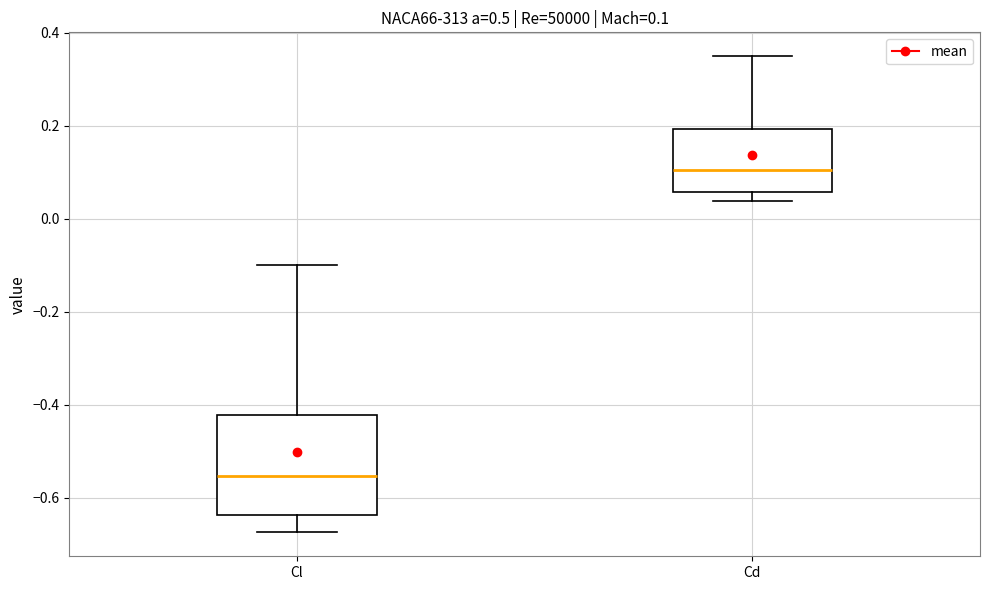

Comparing the boxes themselves (not the whiskers), which one is the tallest?

Cl